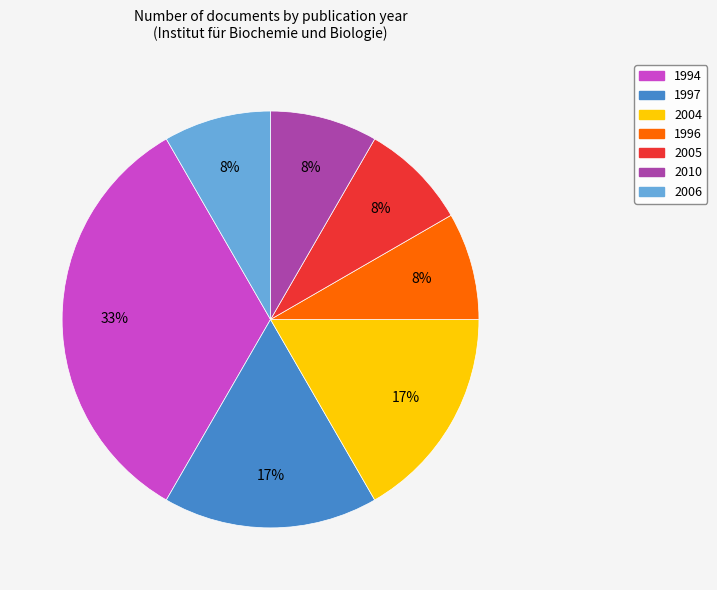

True or false: 1994 accounts for 48% of the total.

False